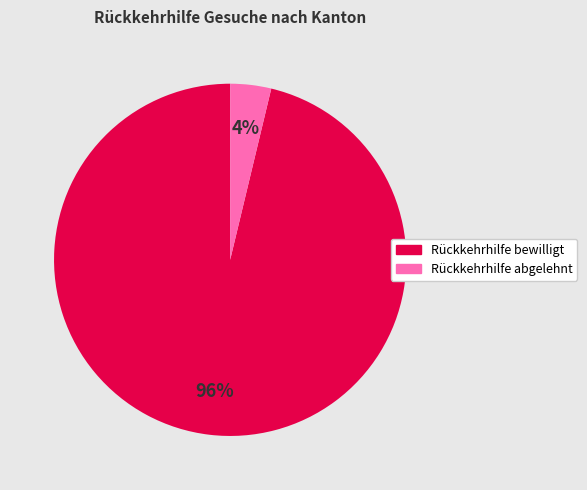

To the nearest percent, what is the difference between the largest and smallest slice percentages?

92%